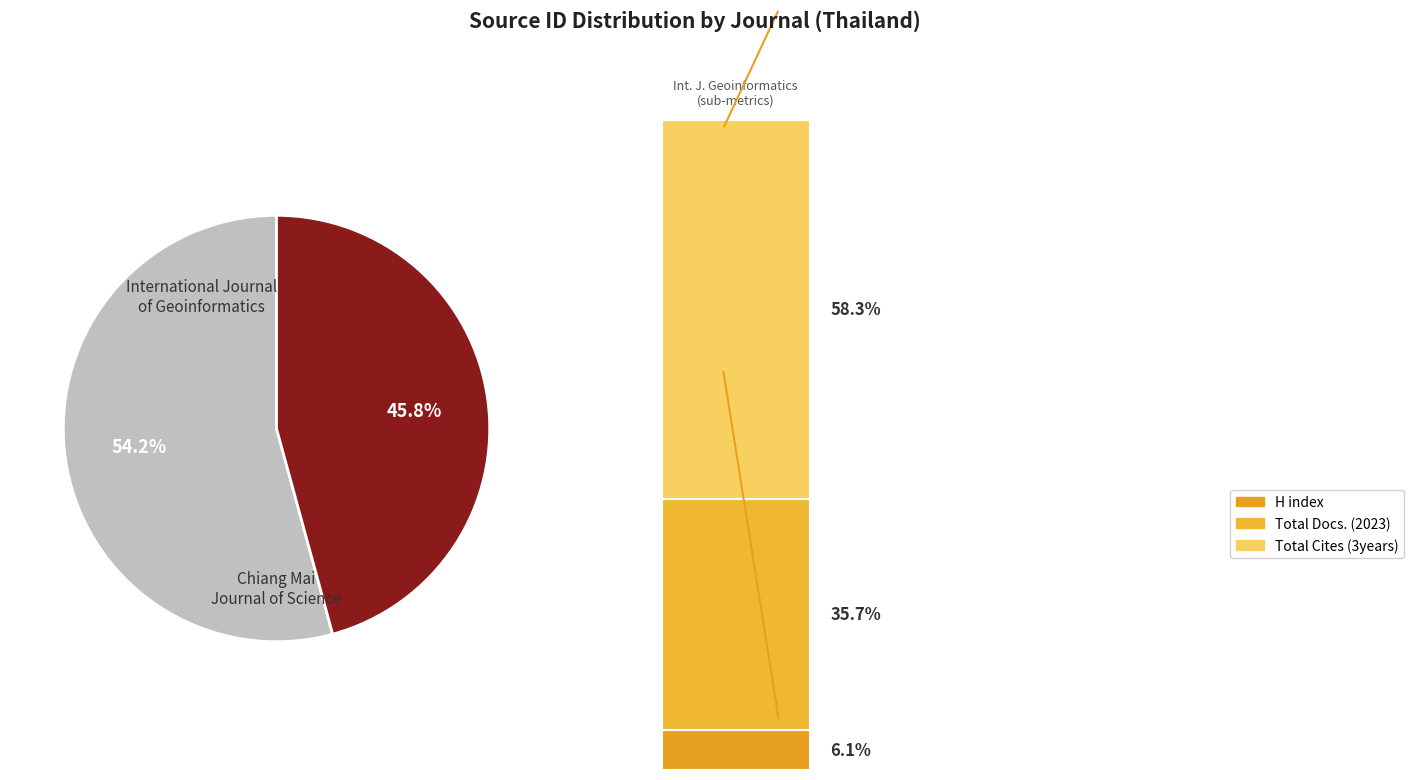

Which slice is the smallest?

Chiang Mai Journal of Science